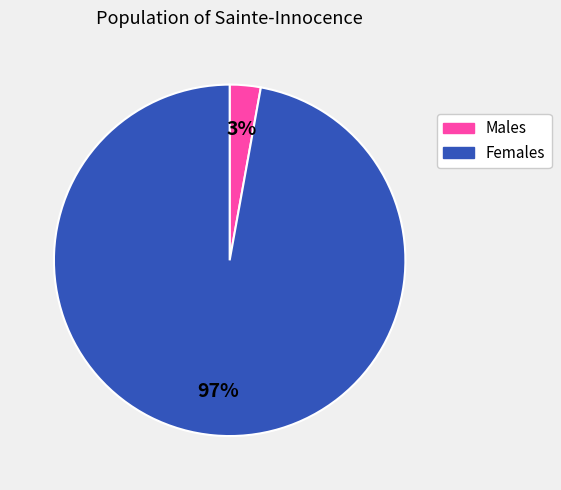

How many segments does this pie chart have?

2